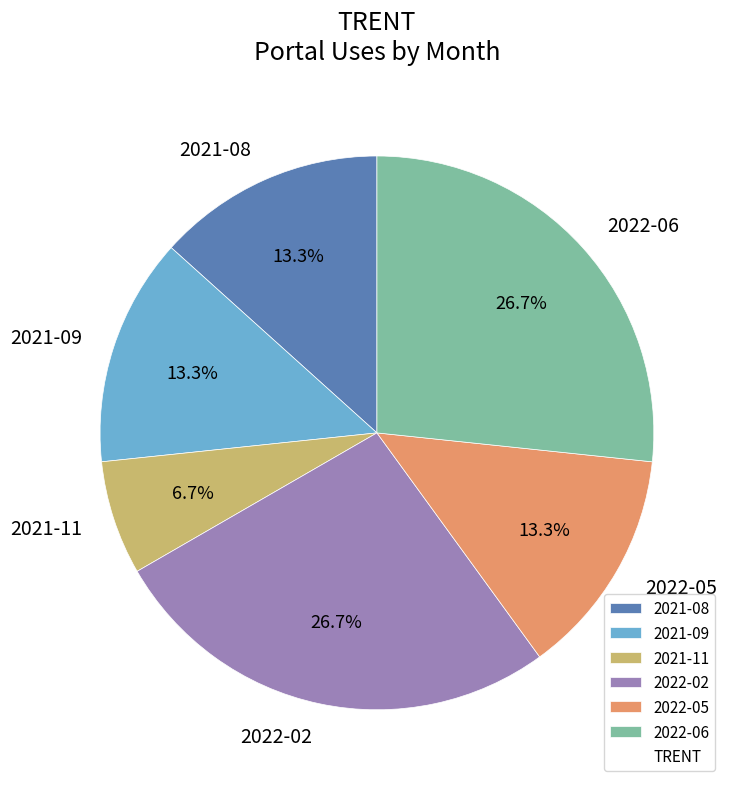

Count the number of slices in the pie.

6